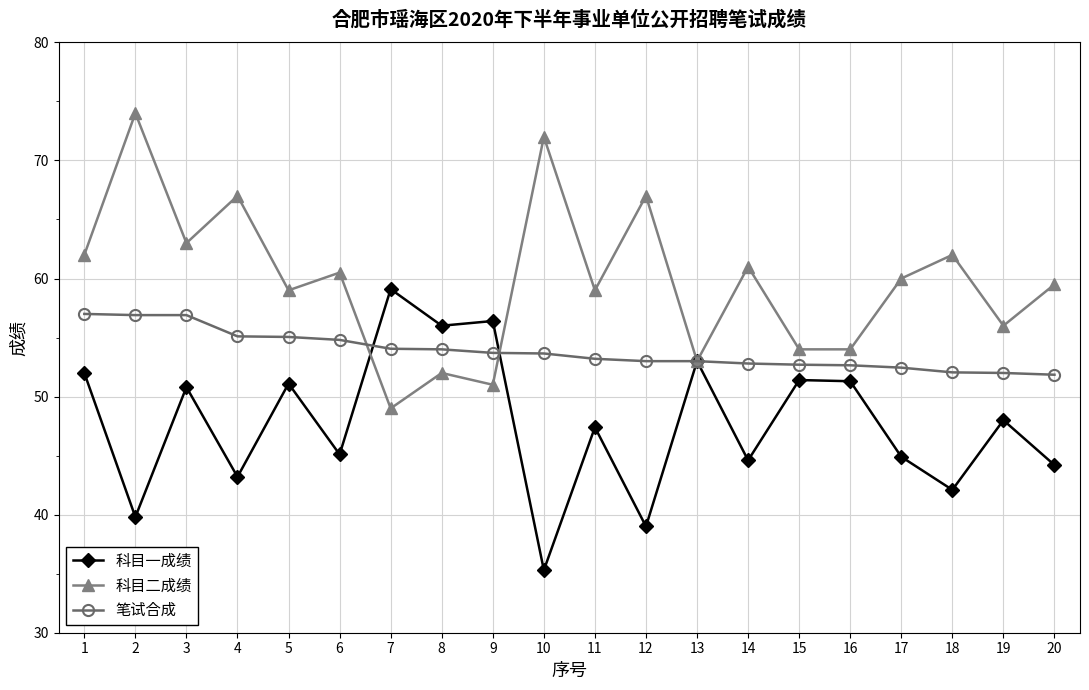

At how many categories does at least one series exceed 71?

2